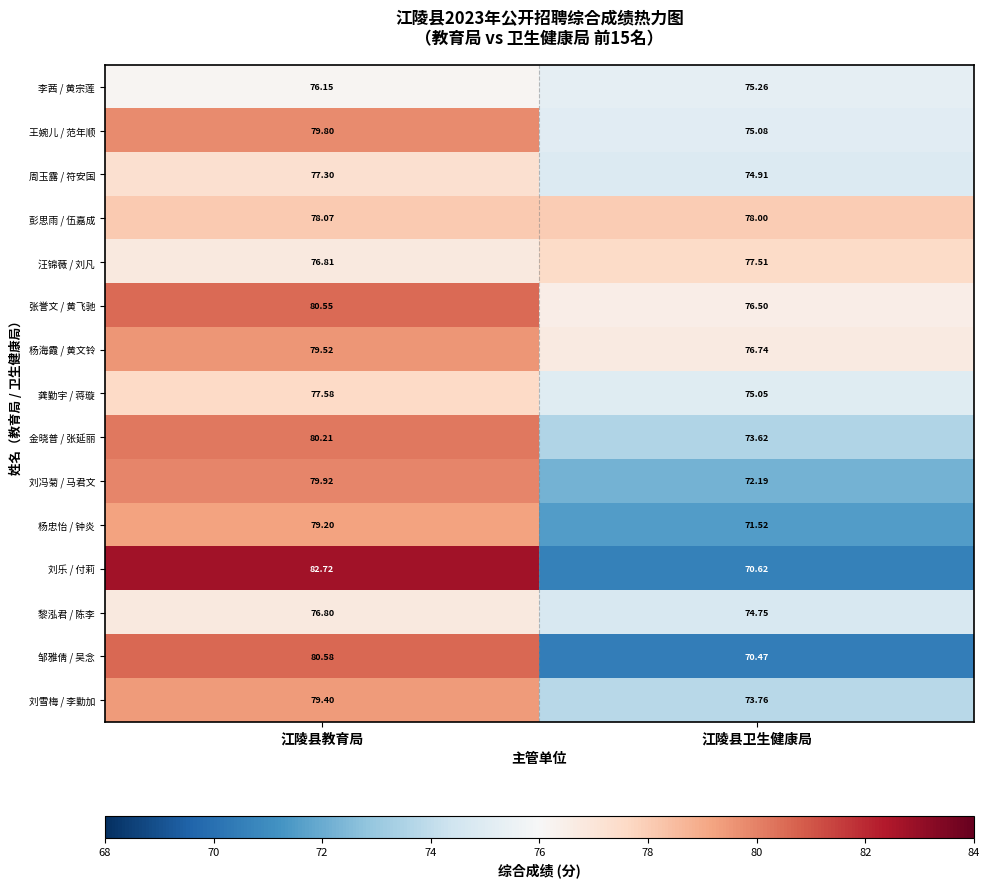

Count the number of categories in the chart.

2